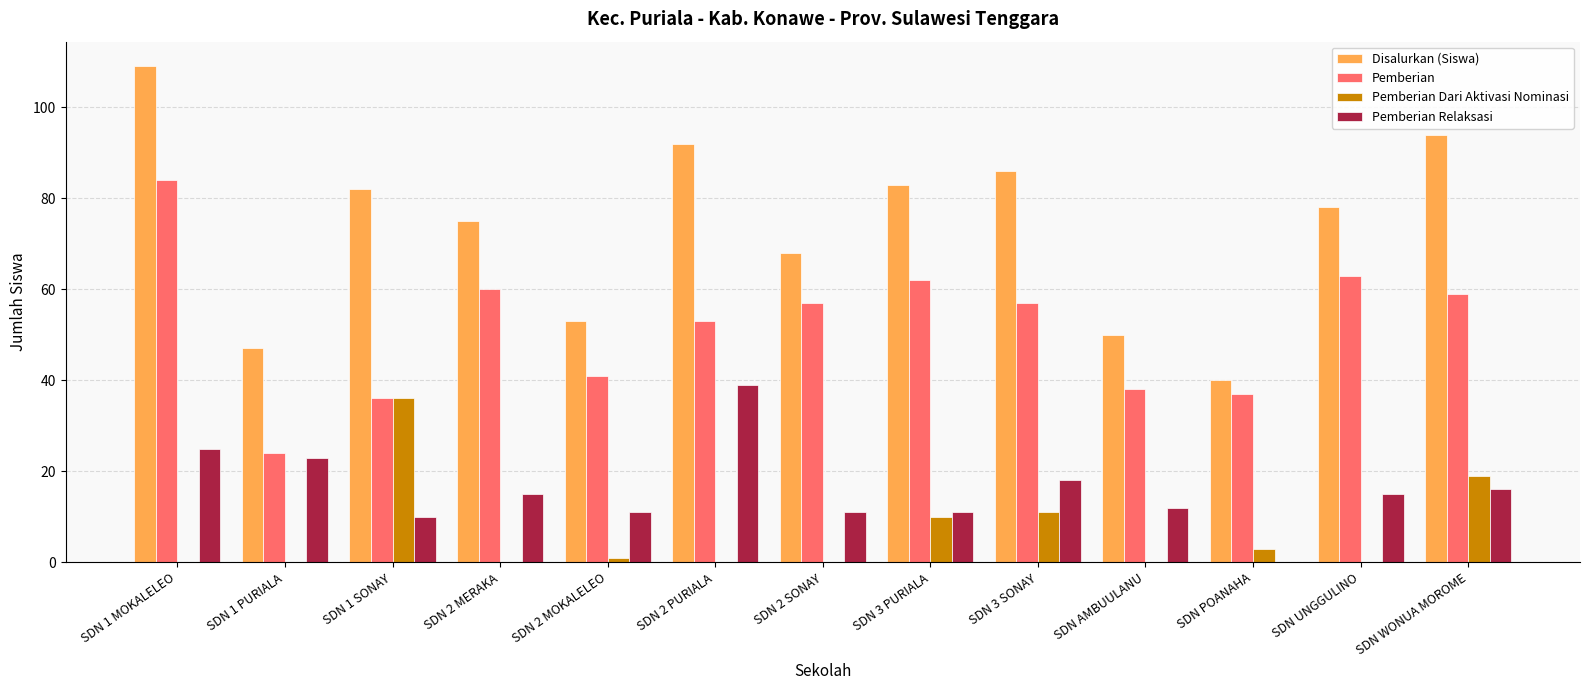

What is the sum of all Pemberian Relaksasi values?

206